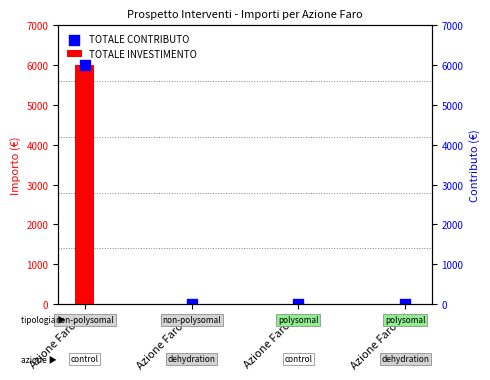

Which series reaches the maximum Y coordinate?

TOTALE INVESTIMENTO